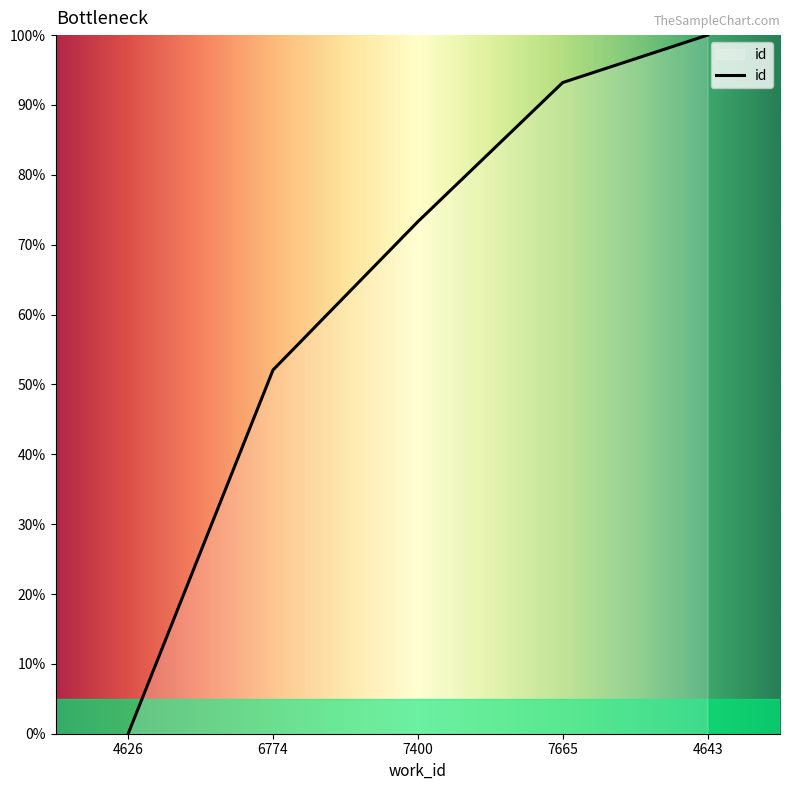

How many lines are shown in the chart?

1